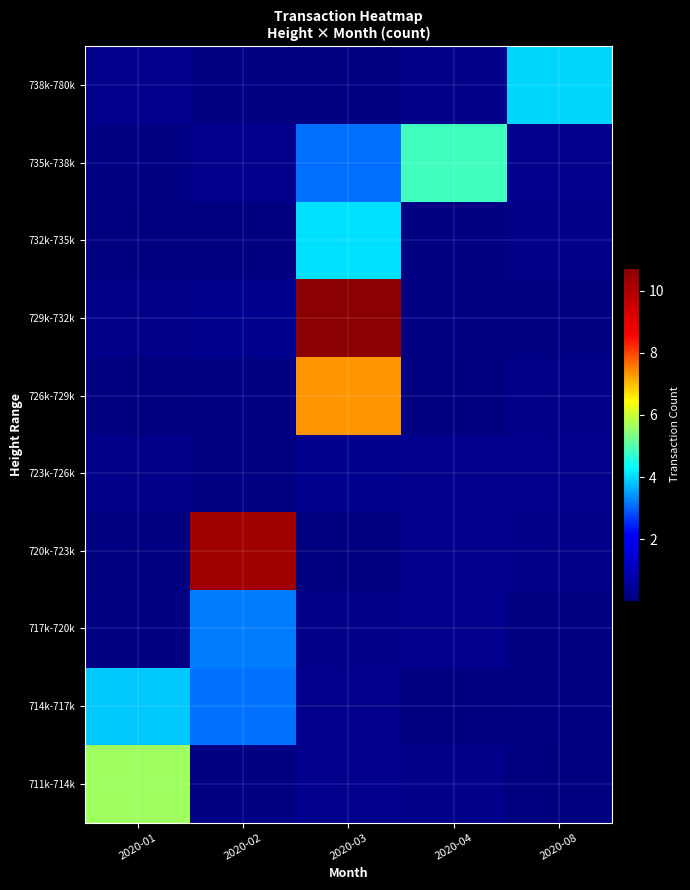

At how many categories does at least one series exceed 9?

2